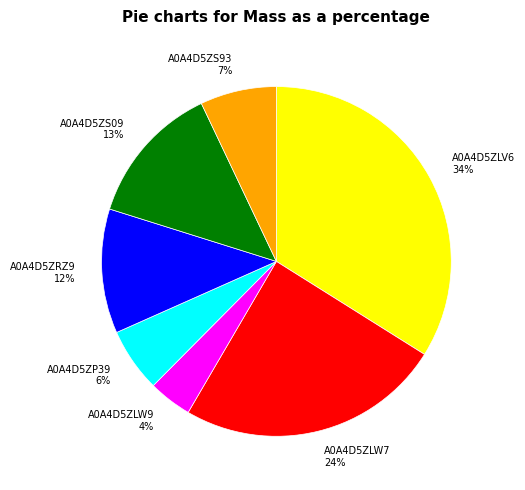

Is there a majority slice in this chart?

No